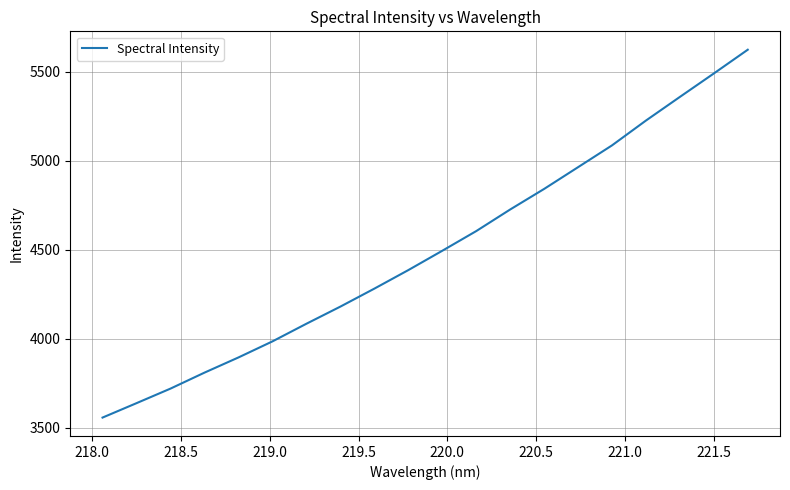

True or false: the data has more than 1 interior local peaks.

False